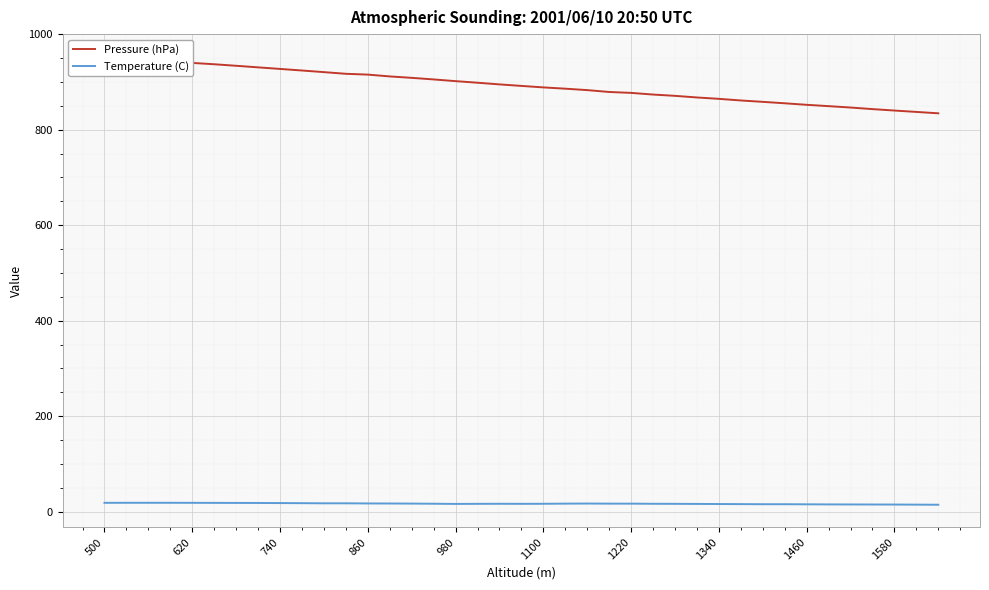

What is the difference between the maximum and minimum values in the Temperature (C) series?

4.1